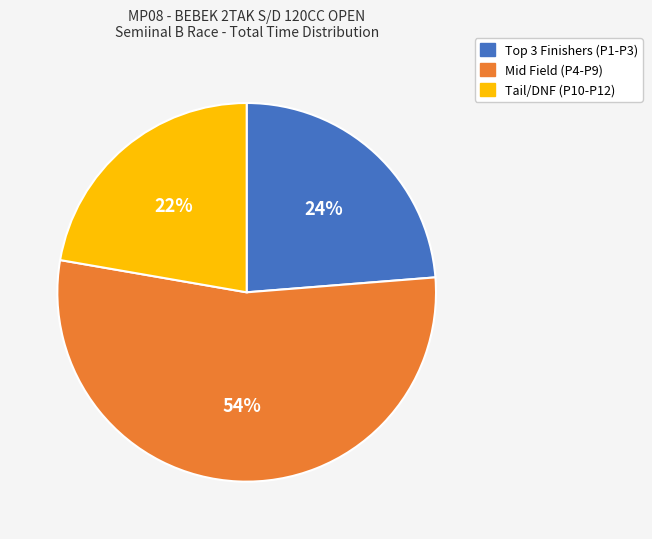

To the nearest percent, what is the difference between the largest and smallest slice percentages?

32%